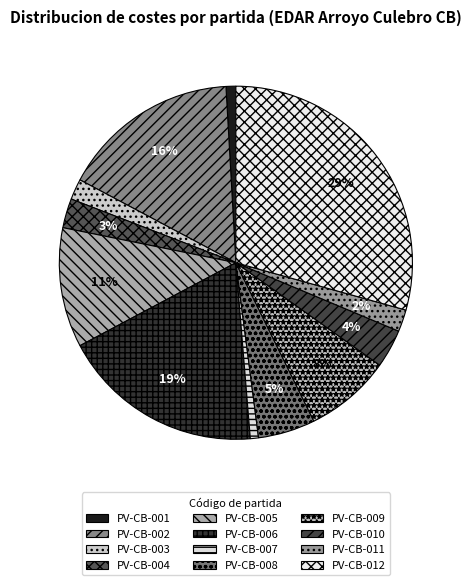

To the nearest percent, what percentage of the pie is PV-CB-010?

4%